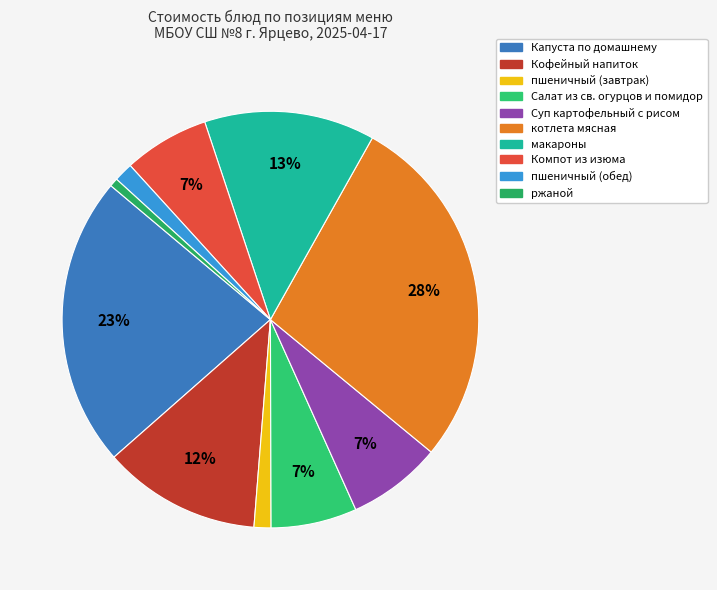

Is it true that Капуста по домашнему is 23% of the pie?

True